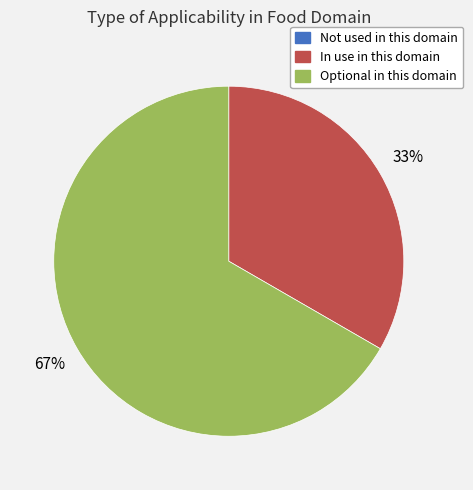

Which has a higher value, Optional in this domain or In use in this domain?

Optional in this domain